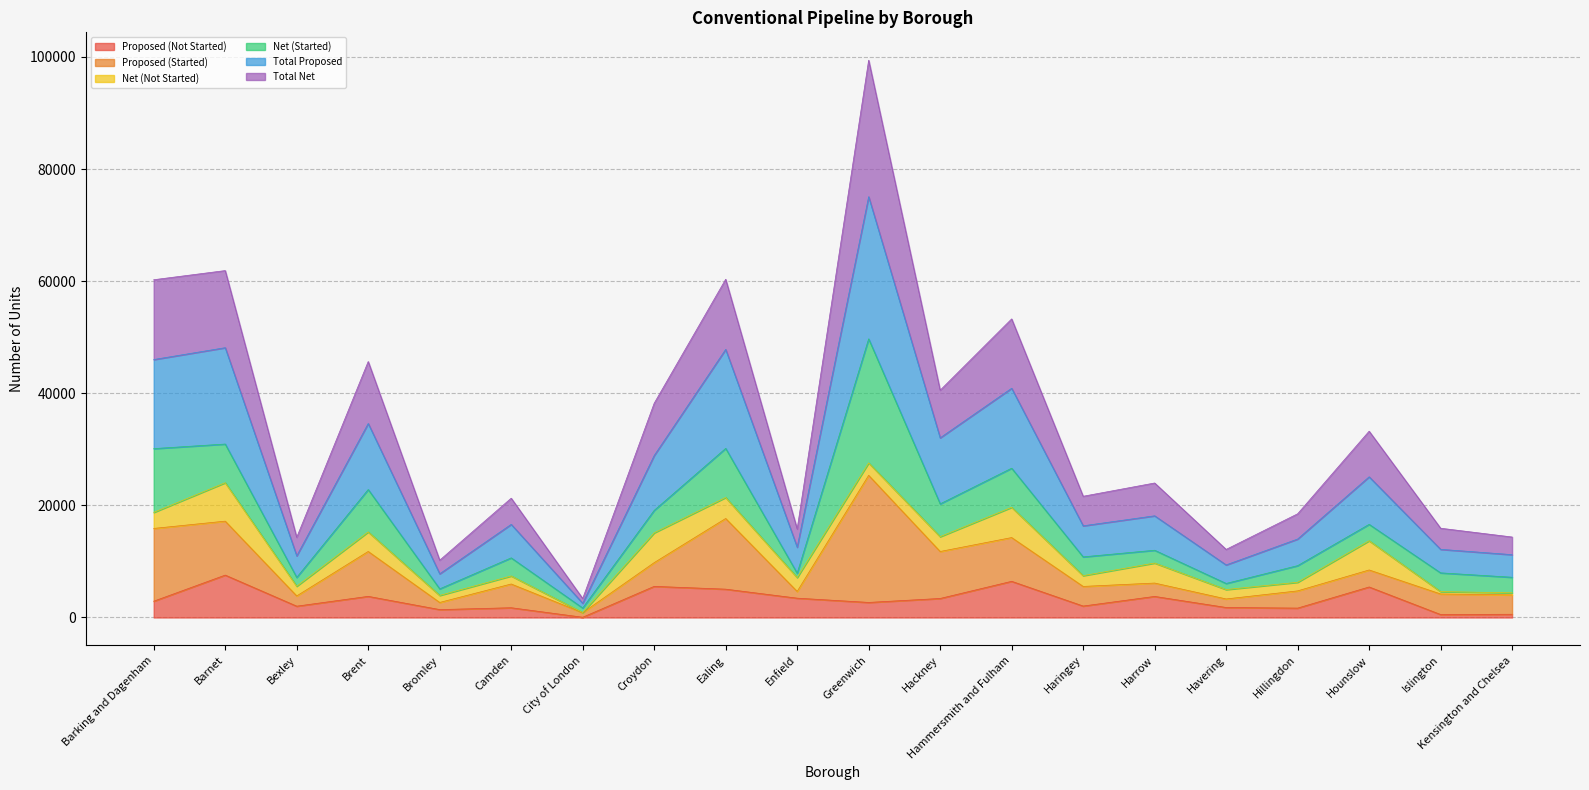

Does the chart have visible grid lines?

Yes